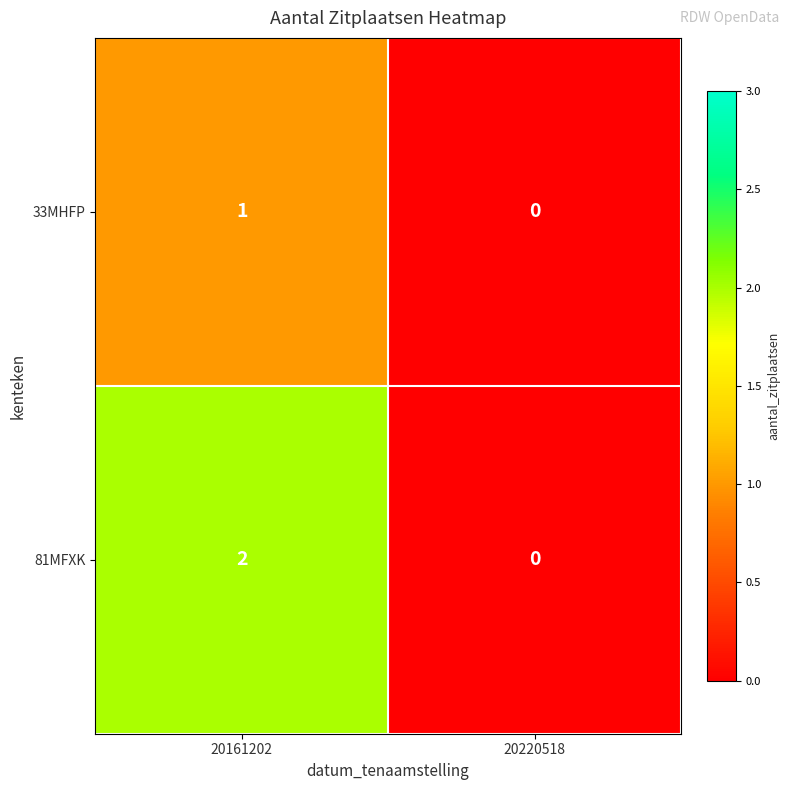

What is the total value across all series at 20161202?

3